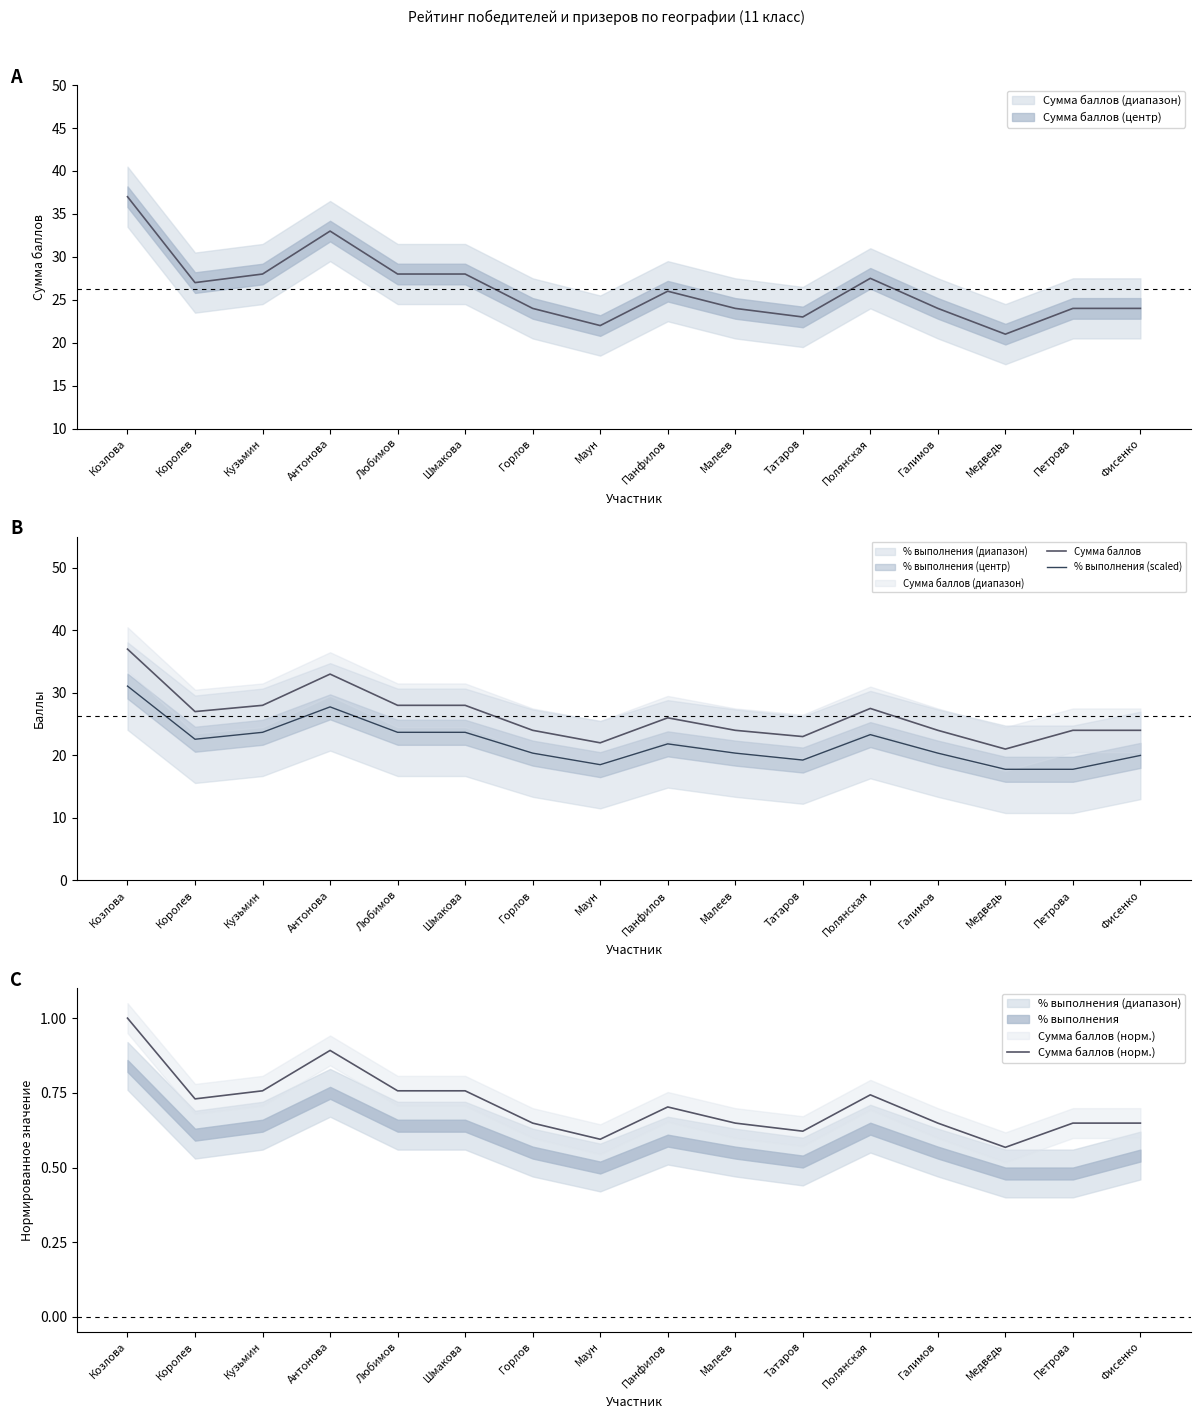

What is the difference between the Сумма баллов values at Панфилов and Медведь?

5.0